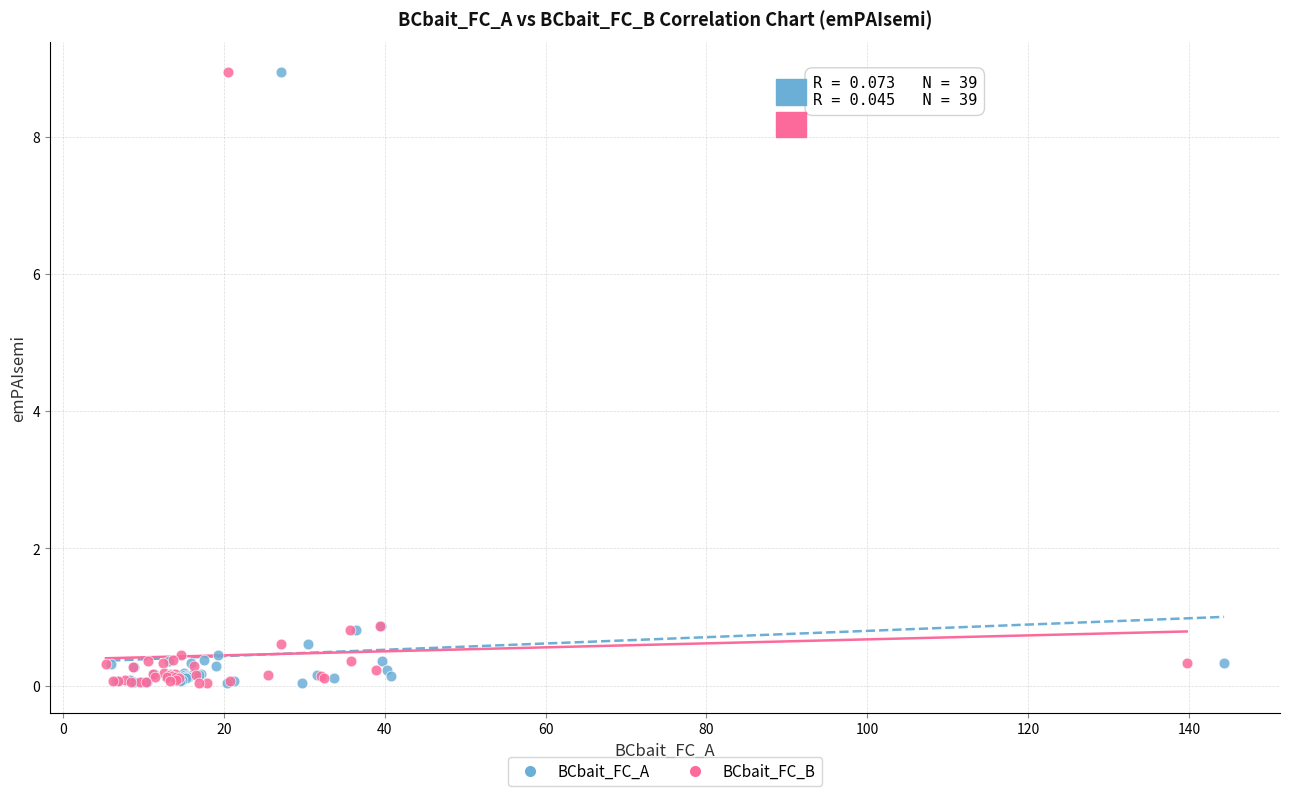

What are all the series names shown in the legend?

BCbait_FC_A, BCbait_FC_B